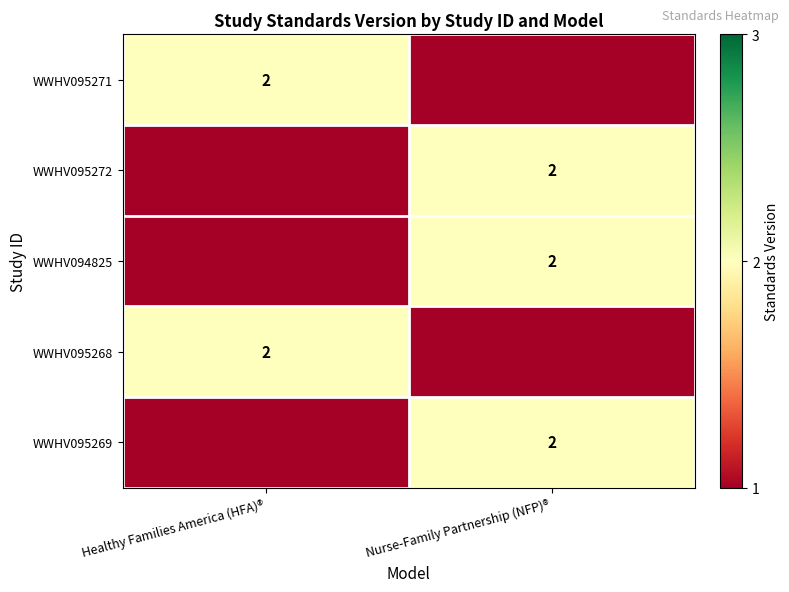

Which label corresponds to the smallest value in the chart?

Nurse-Family Partnership (NFP)®